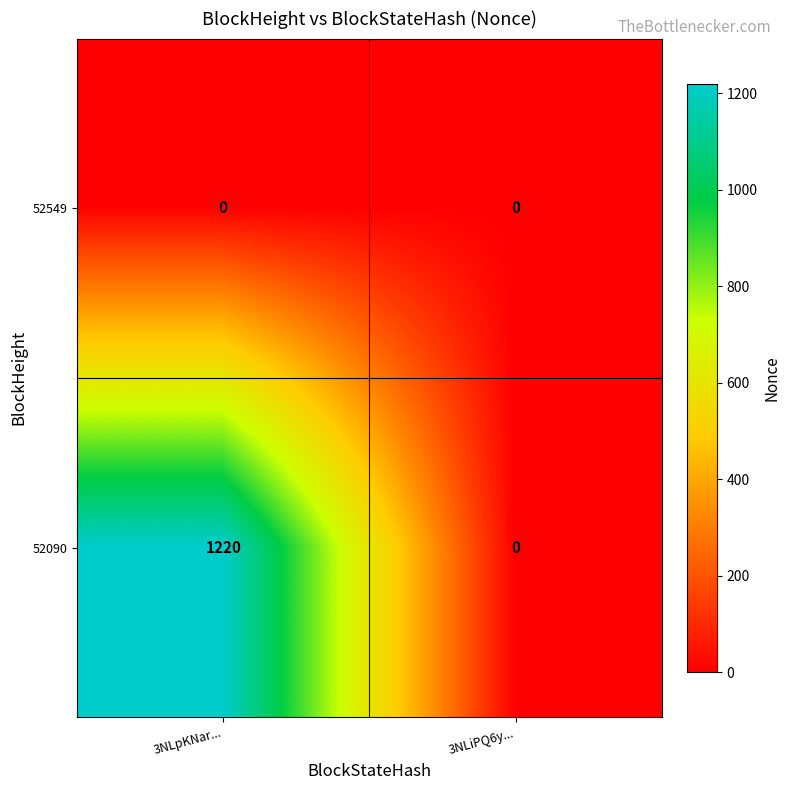

What is the spread (max minus min) of values at 3NLpKNar...?

1220